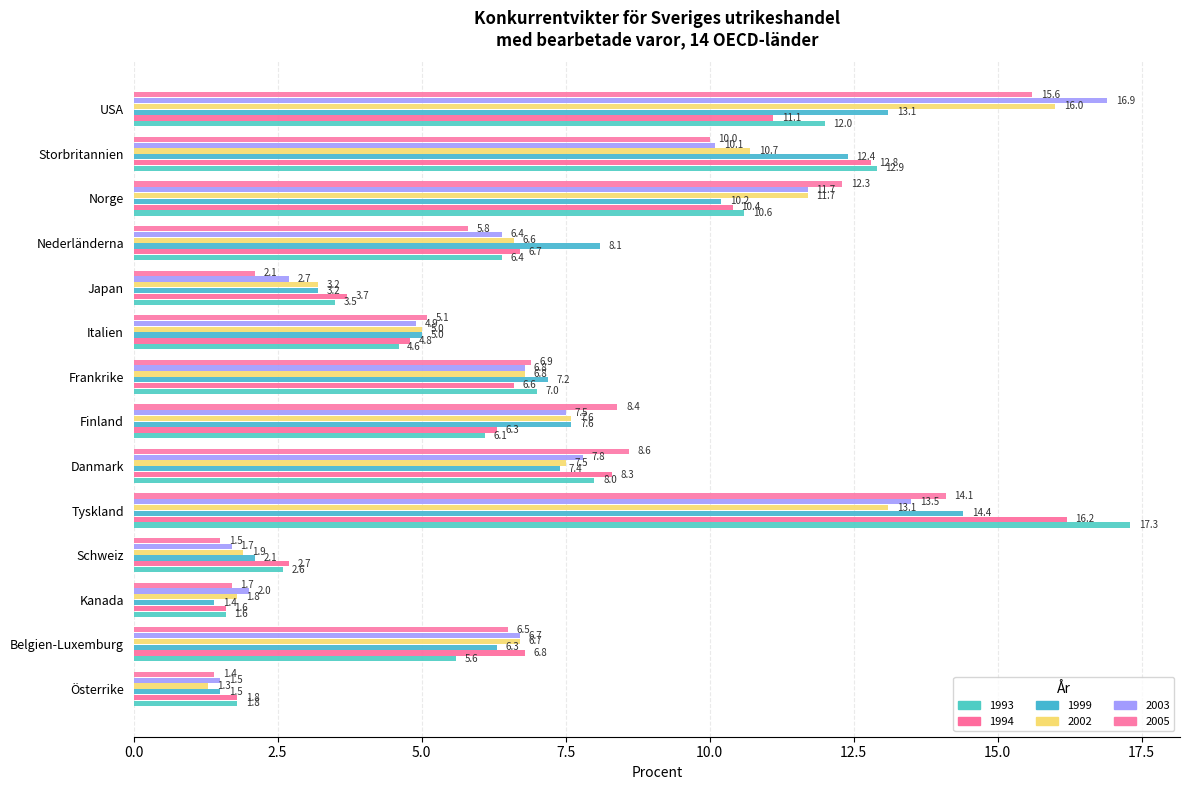

Rank the series at Tyskland from lowest to highest value.

2002, 2003, 2005, 1999, 1994, 1993